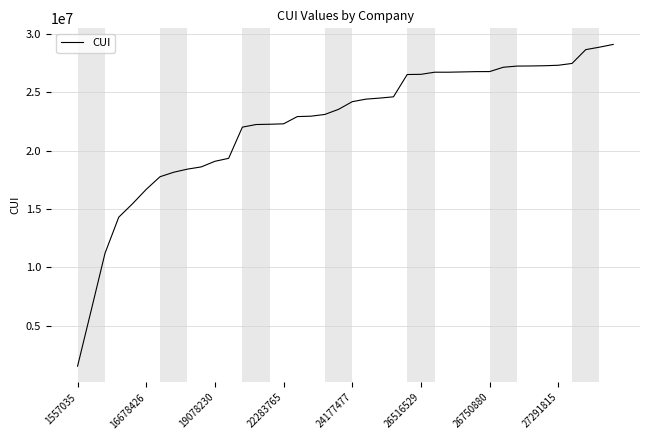

What is the smallest value displayed?

1557035